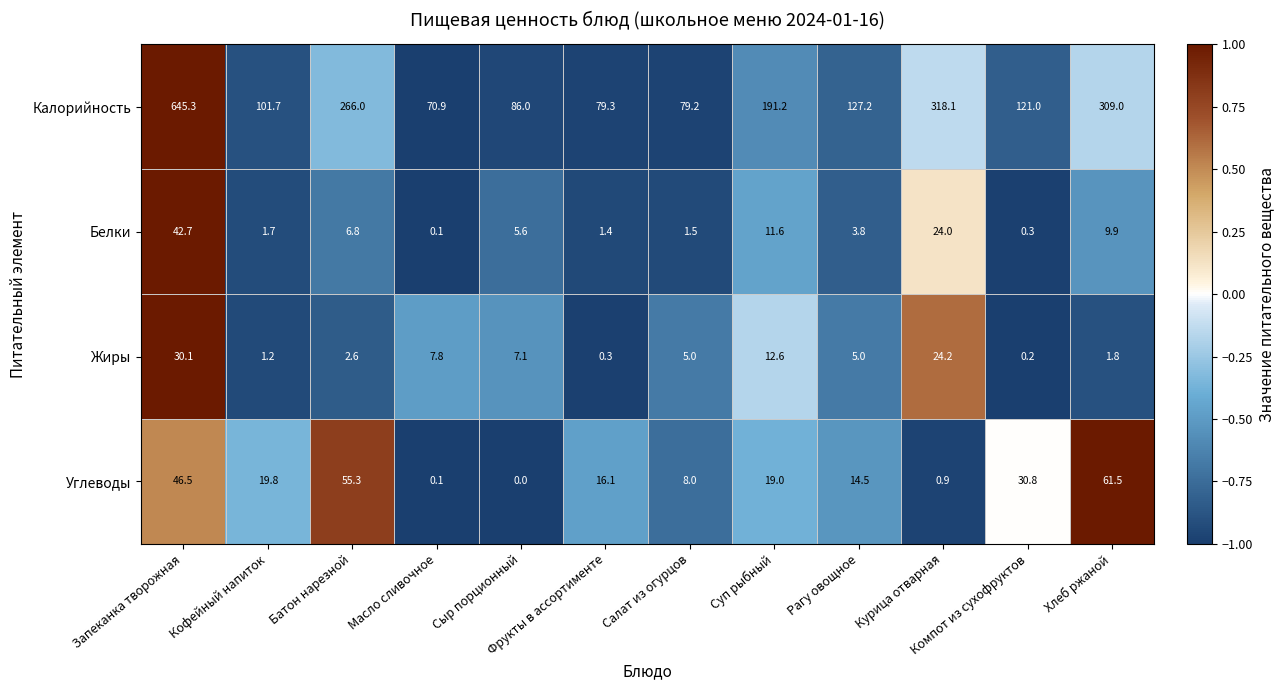

What is the difference between the maximum and minimum values in the Углеводы series?

61.5